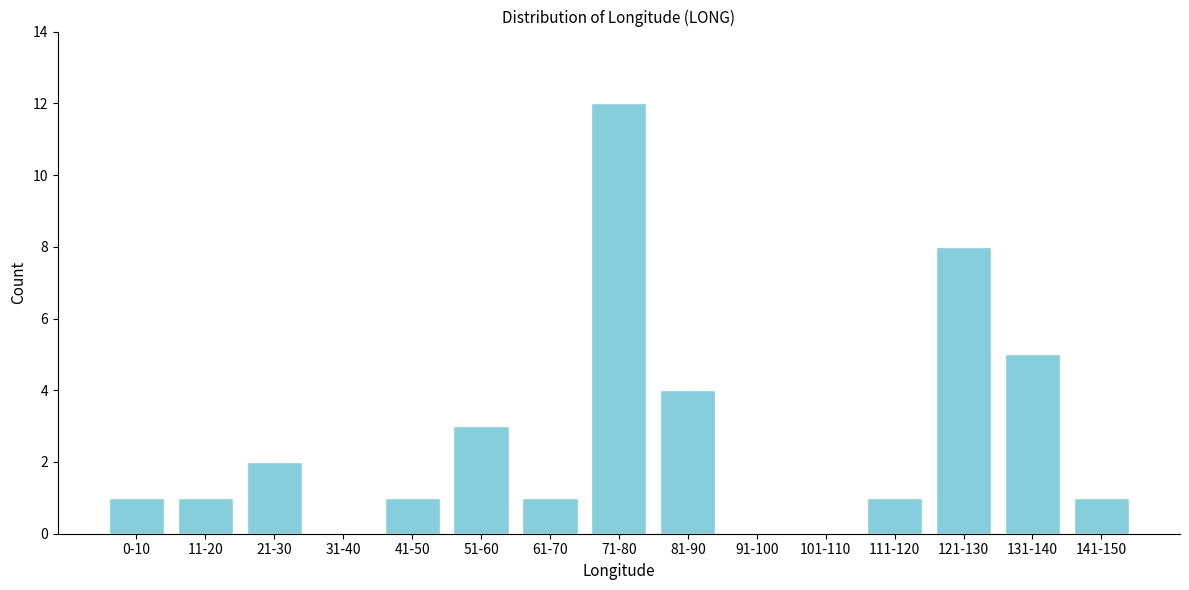

Reading left to right, what are all the values shown in this chart?

0-10=1	11-20=1	21-30=2	31-40=0	41-50=1	51-60=3	61-70=1	71-80=12	81-90=4	91-100=0	101-110=0	111-120=1	121-130=8	131-140=5	141-150=1